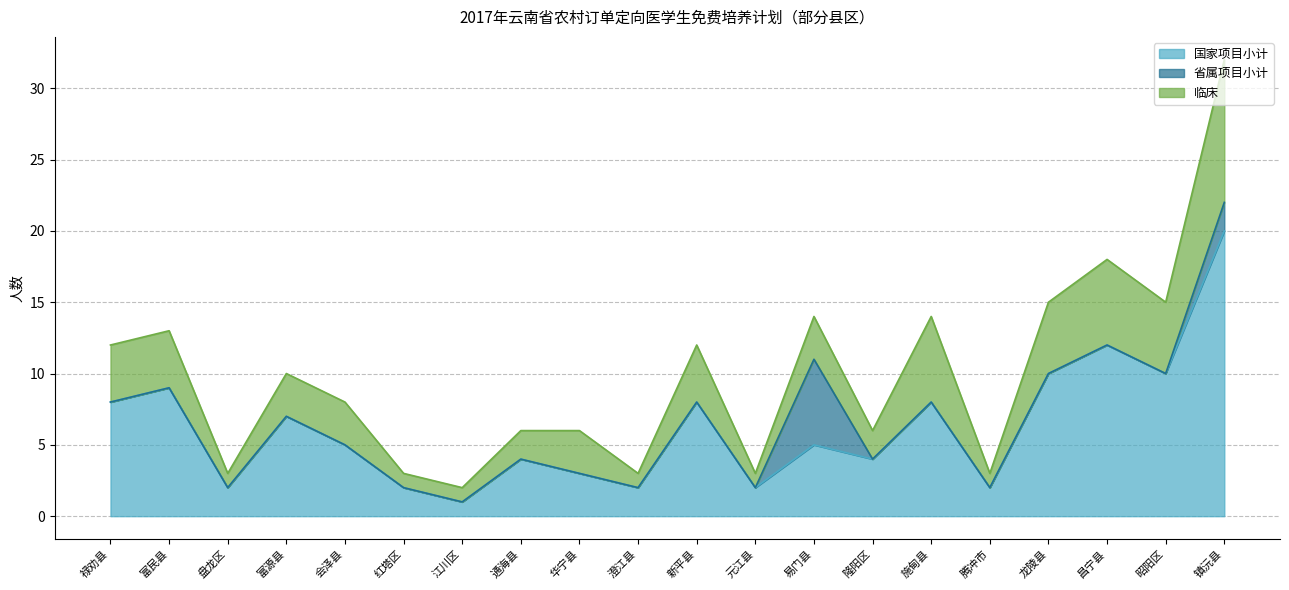

Does the chart display data point markers on the line(s)?

No